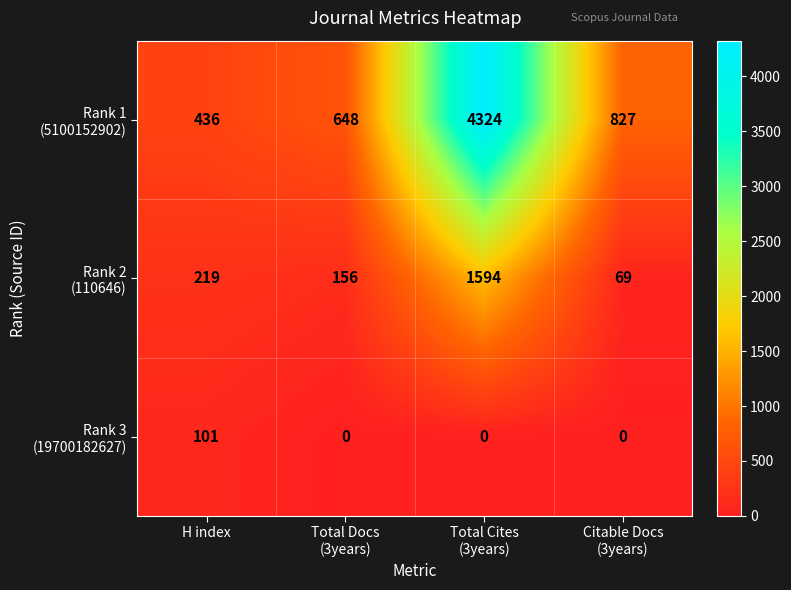

What is the maximum value shown in the chart?

4324